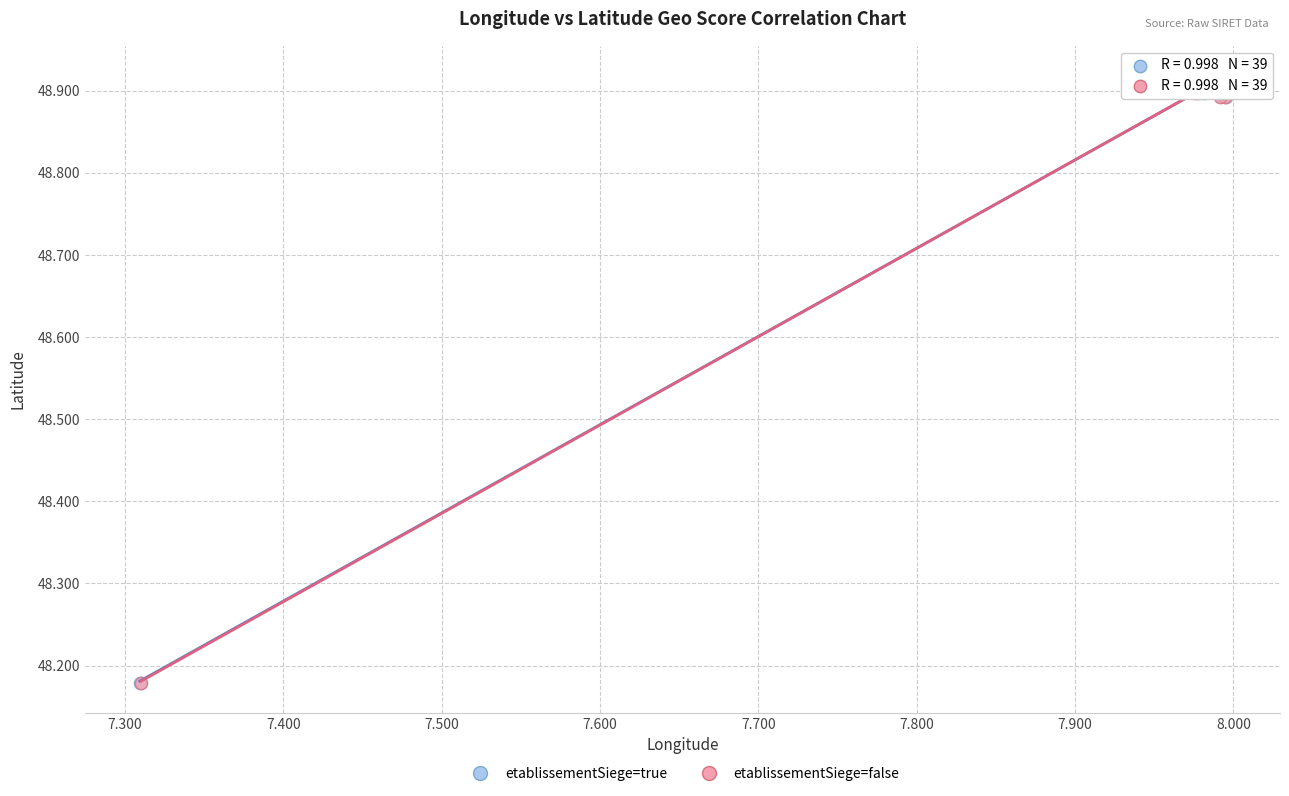

What are all the series names shown in the legend?

etablissementSiege=true, etablissementSiege=false